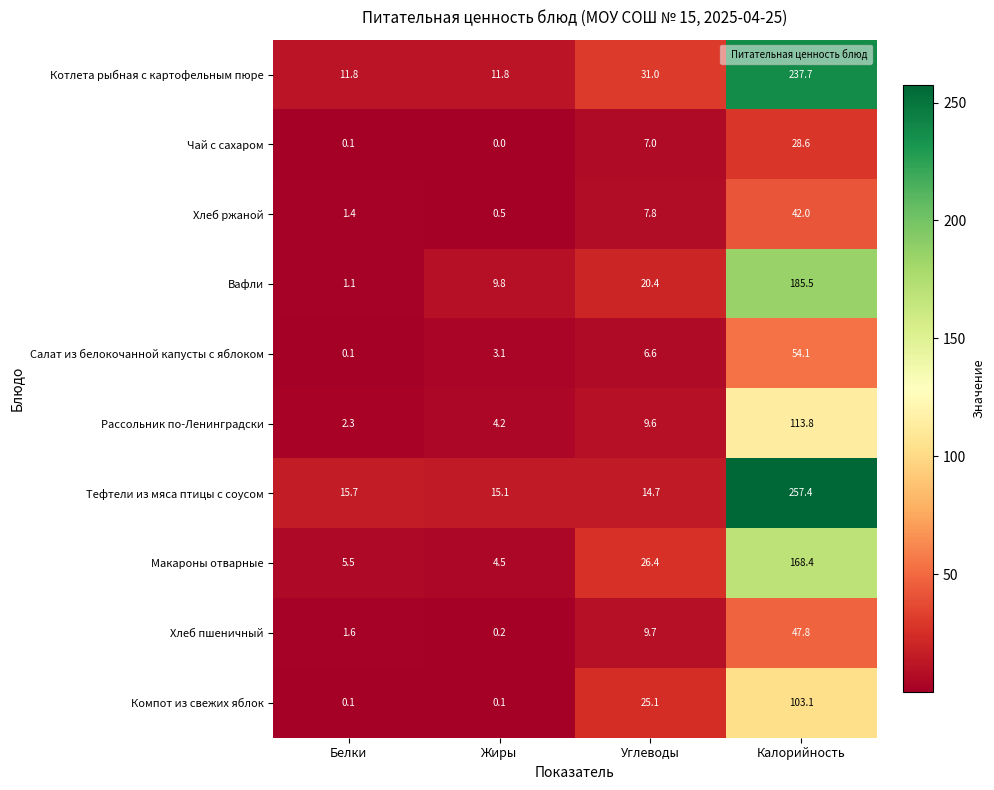

The Компот из свежих яблок series shows 164.4 at Калорийность. True or false?

False